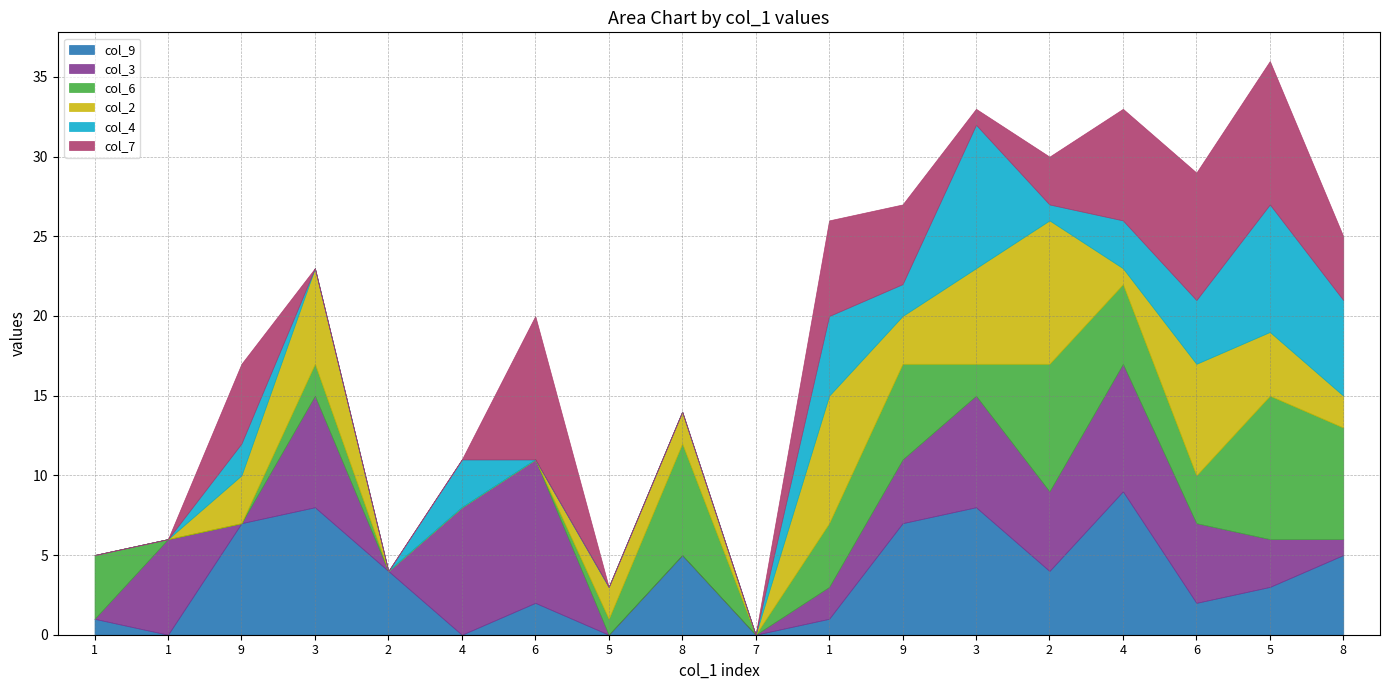

How many col_9 values are between 1 and 7?

11